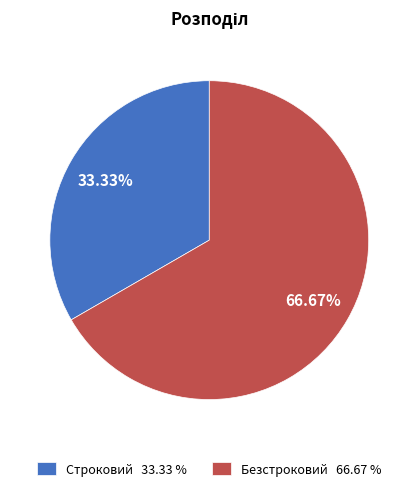

What percentage do Строковий and Безстроковий together represent?

100.0%